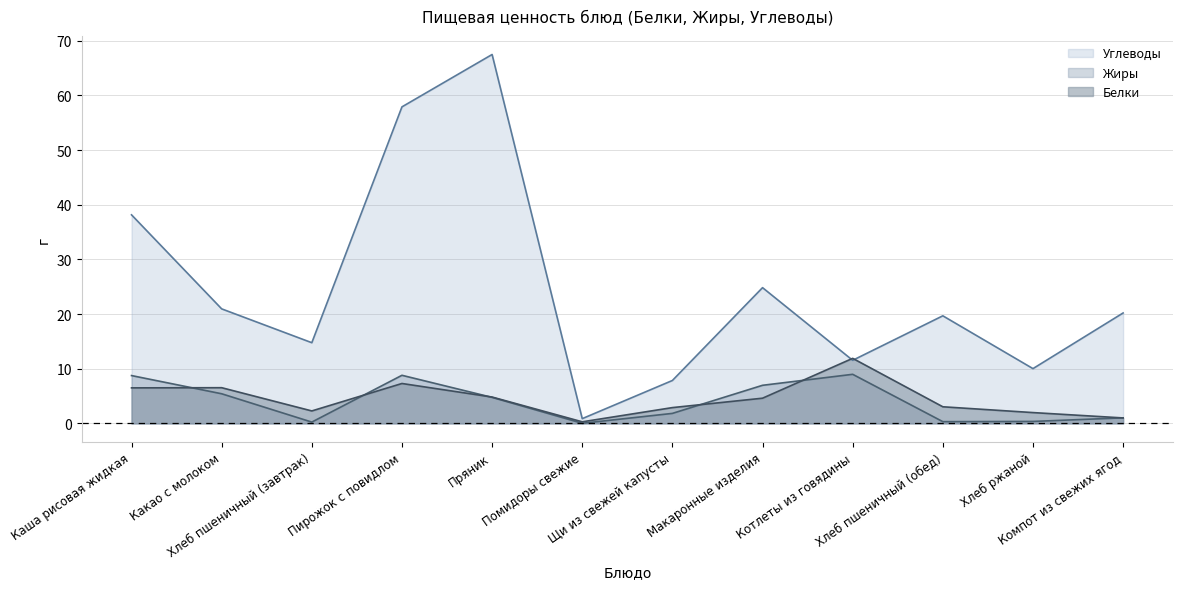

At which category does Жиры reach its first local peak?

Пирожок с повидлом